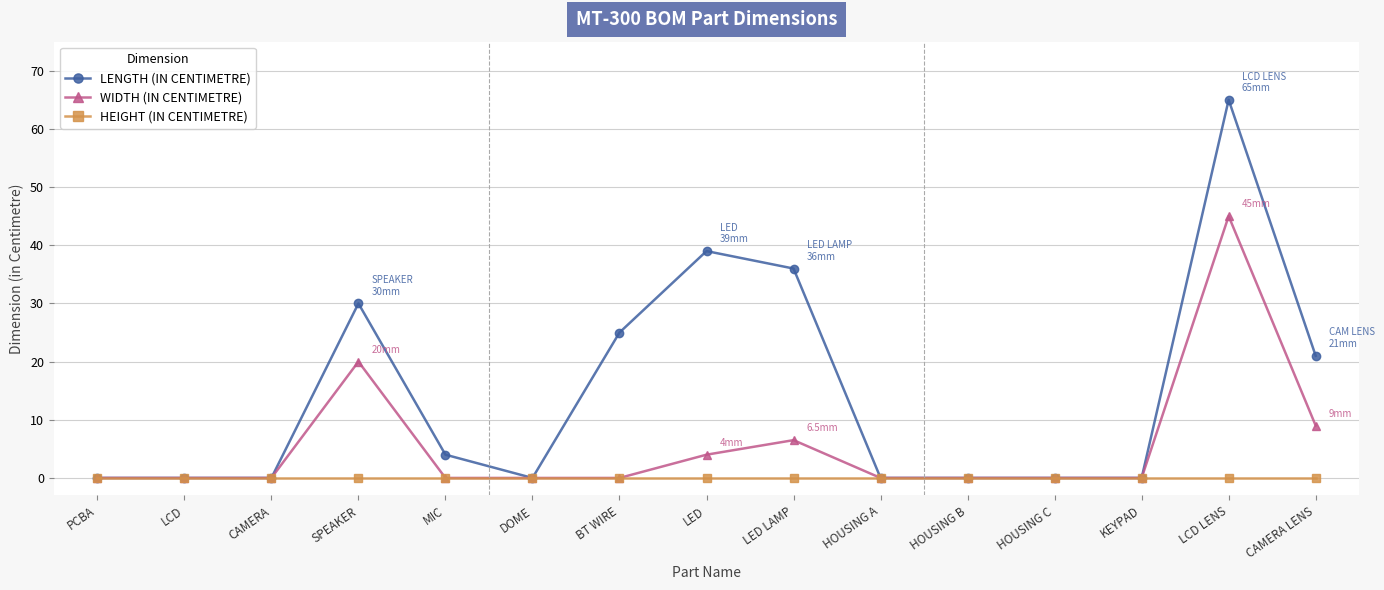

Rank the series by their average value, from highest to lowest.

LENGTH (IN CENTIMETRE), WIDTH (IN CENTIMETRE), HEIGHT (IN CENTIMETRE)